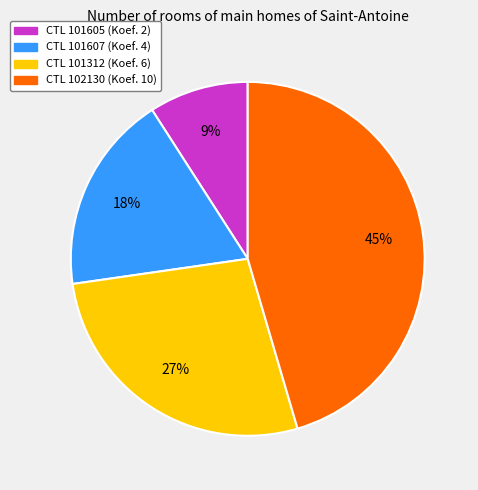

To the nearest percent, what is the difference between the largest and smallest slice percentages?

36%